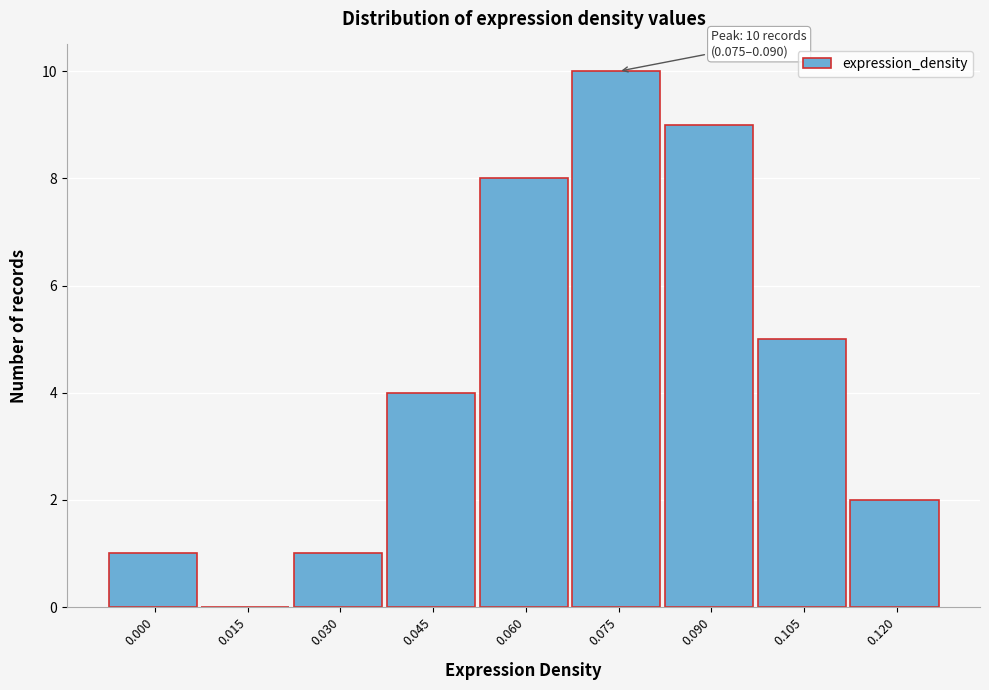

Reading left to right, what are all the values shown in this chart?

0.000=1	0.015=0	0.030=1	0.045=4	0.060=8	0.075=10	0.090=9	0.105=5	0.120=2